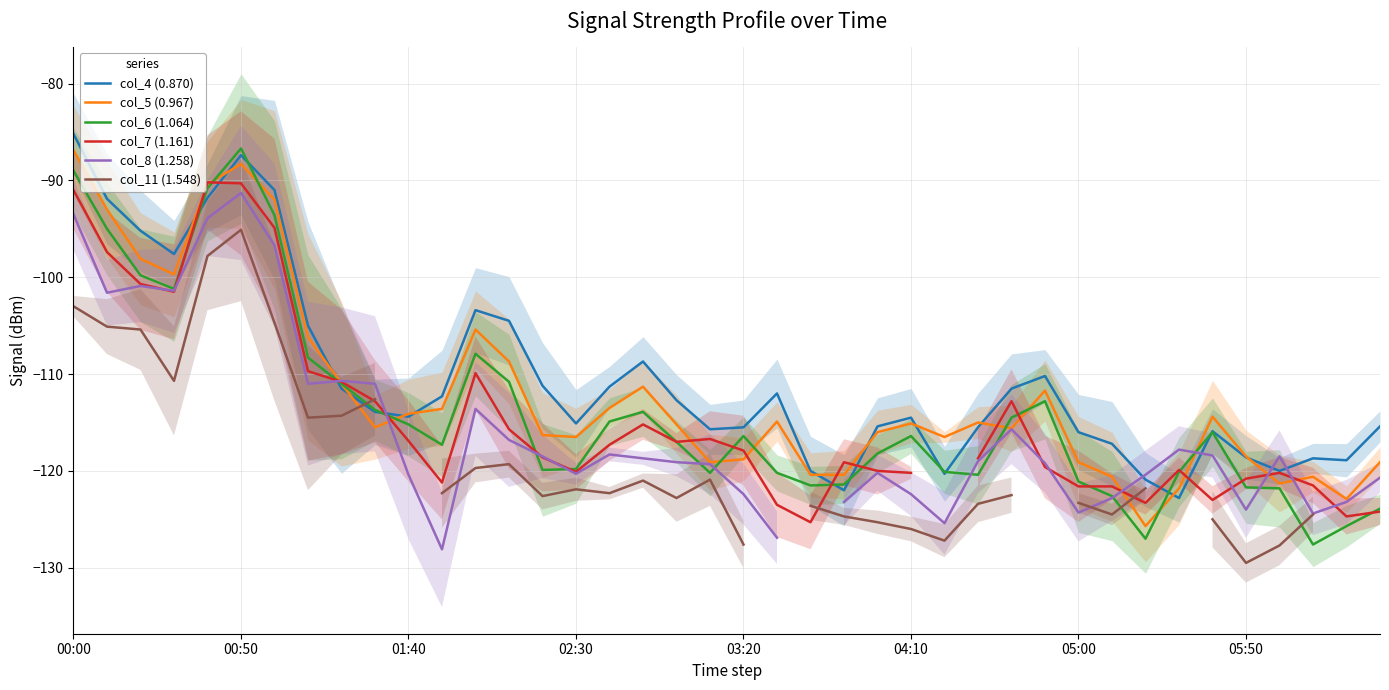

Is it true that col_4 (0.870) equals -52.5 at 02:30?

False